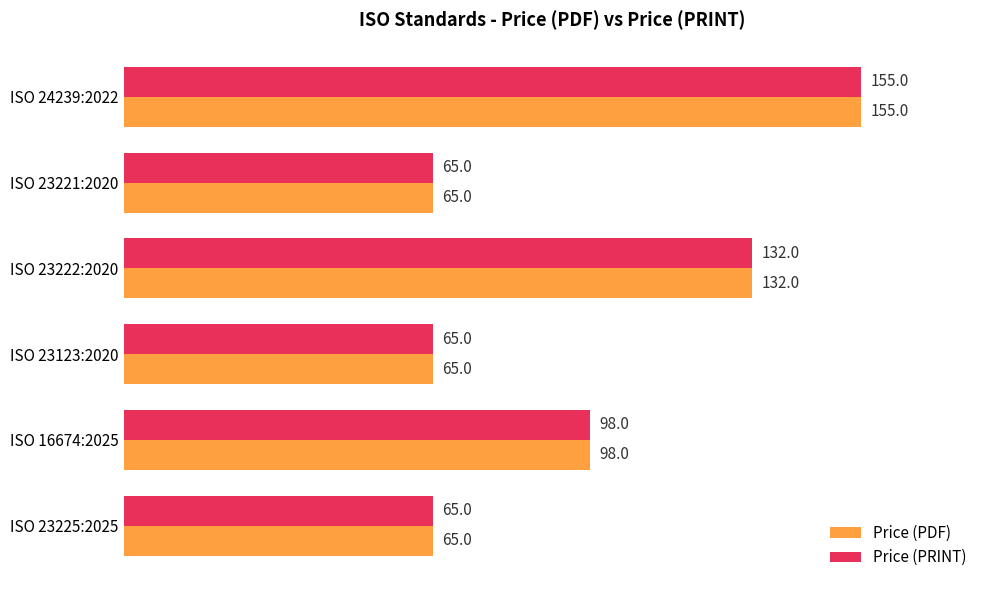

At how many categories does at least one series exceed 70?

3